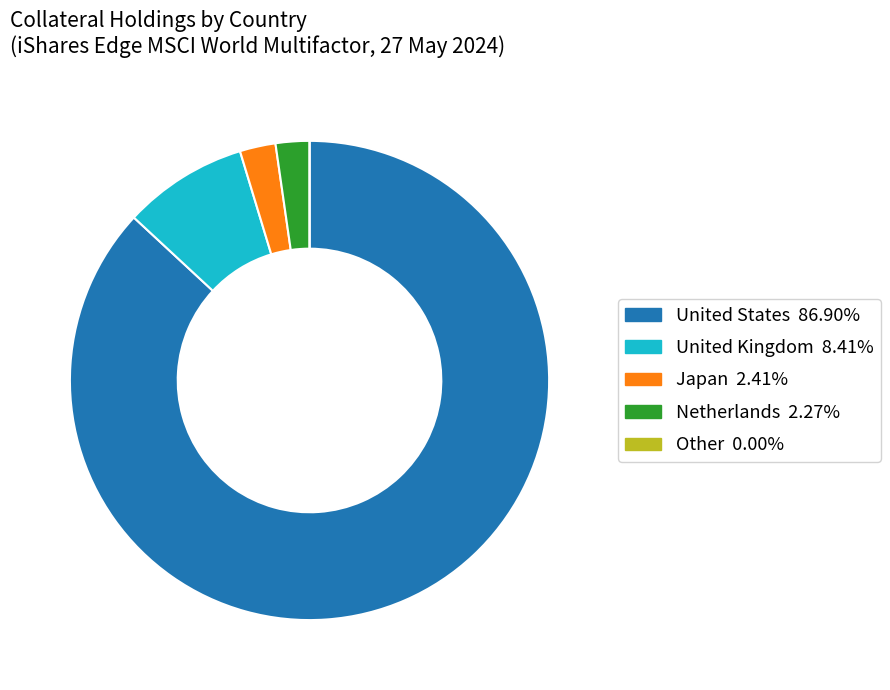

Which has a higher value, Netherlands or United States?

United States